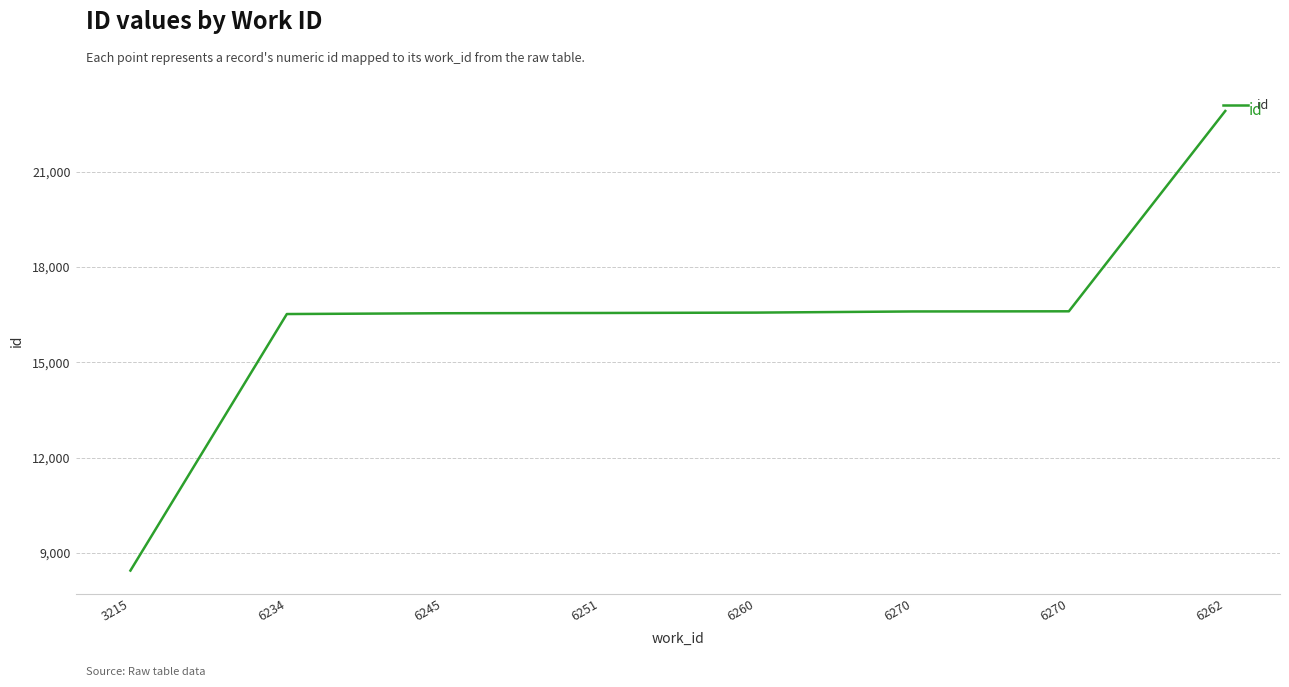

What is the change in value from 3215 to 6260?

+8119